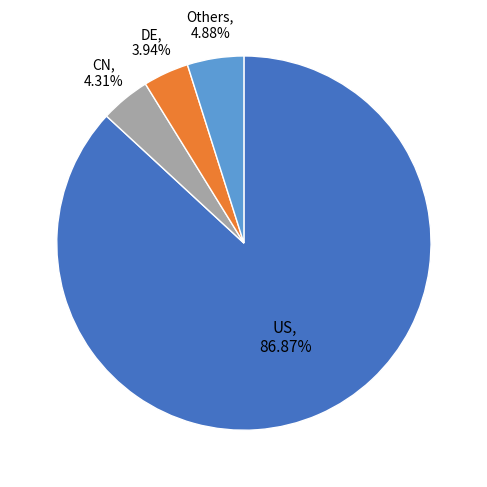

Is there a majority slice in this chart?

Yes